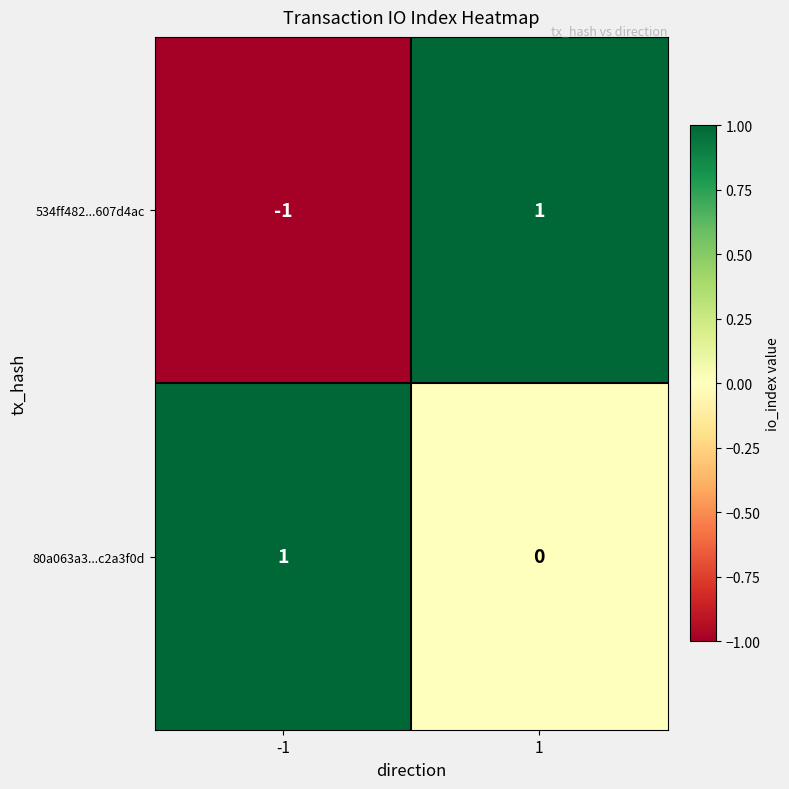

Between -1 and 1, which series saw the biggest shift?

534ff482...607d4ac